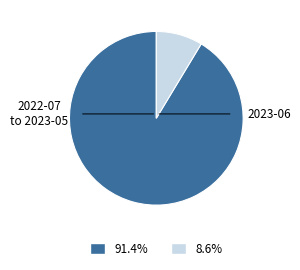

Is there any slice that represents more than half of the pie?

Yes